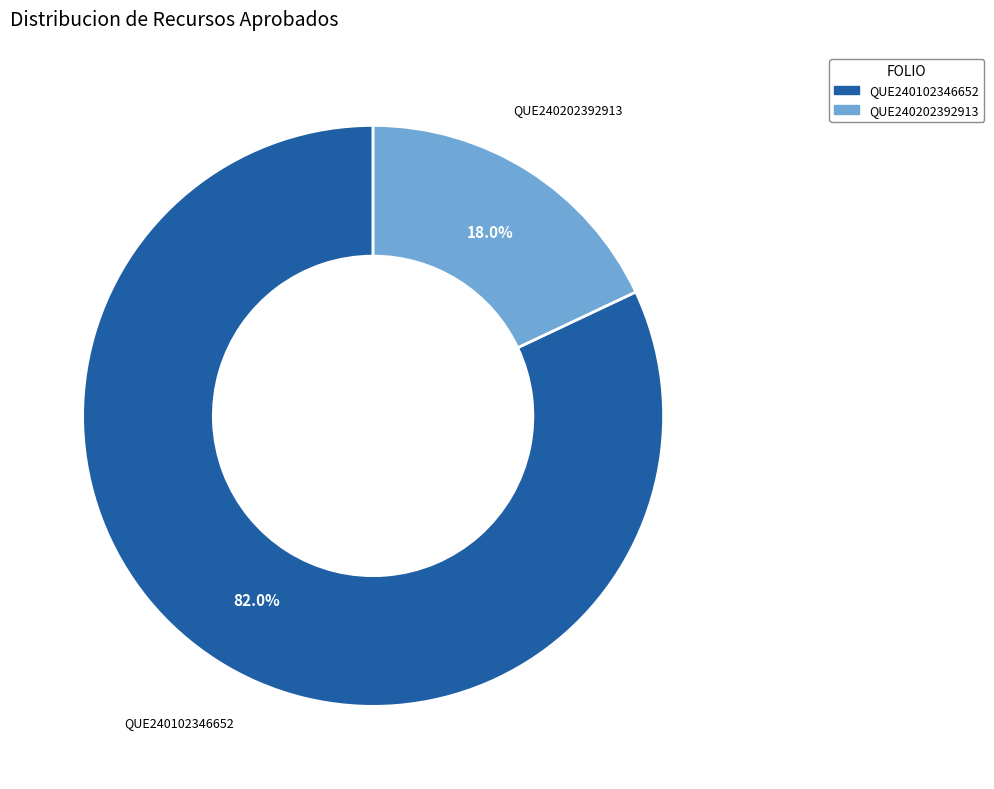

To the nearest percent, what portion does QUE240202392913 represent?

18%